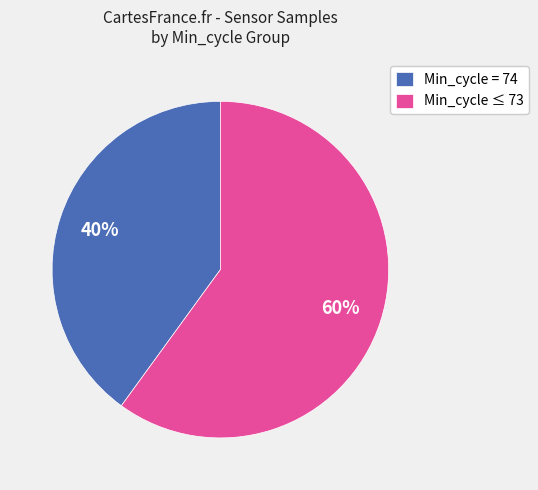

Between Min_cycle = 74 and Min_cycle ≤ 73, which is larger?

Min_cycle ≤ 73